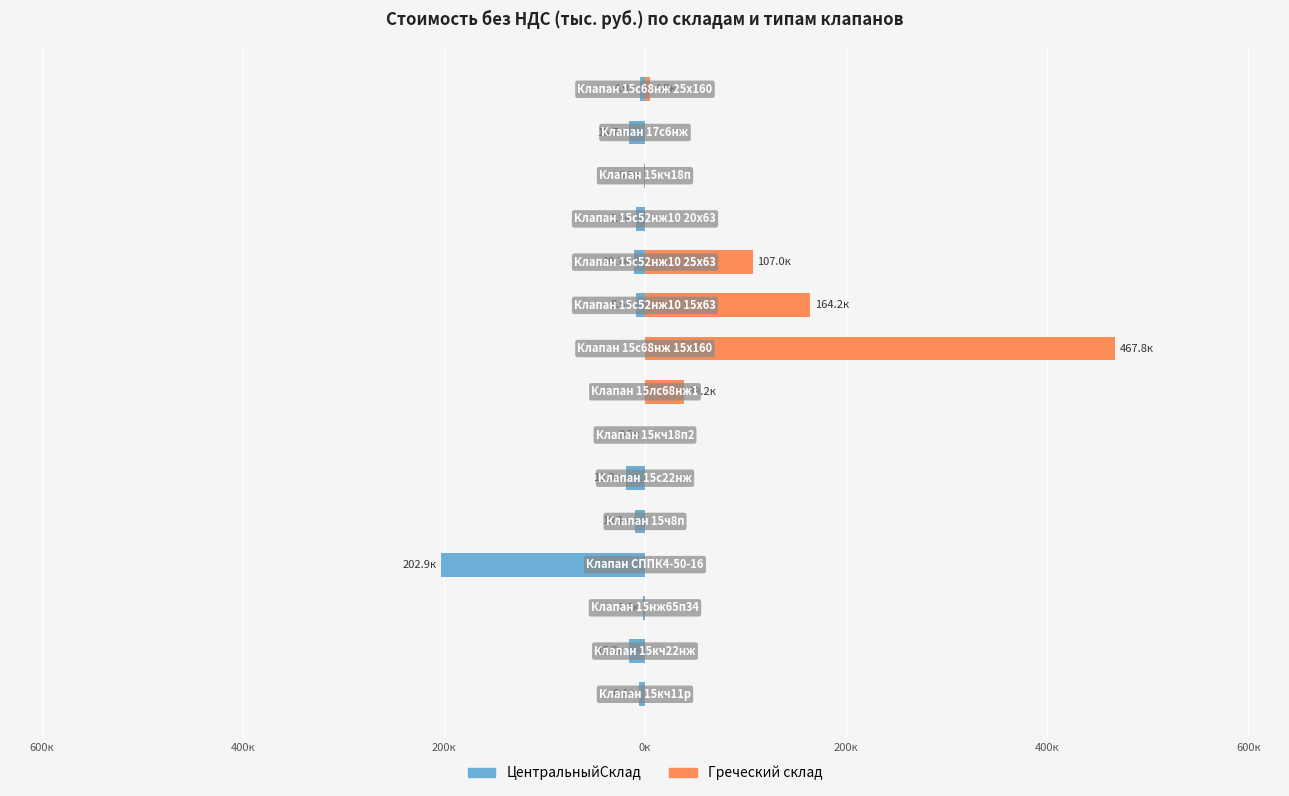

Rank the series by their average value, from highest to lowest.

Греческий склад, ЦентральныйСклад